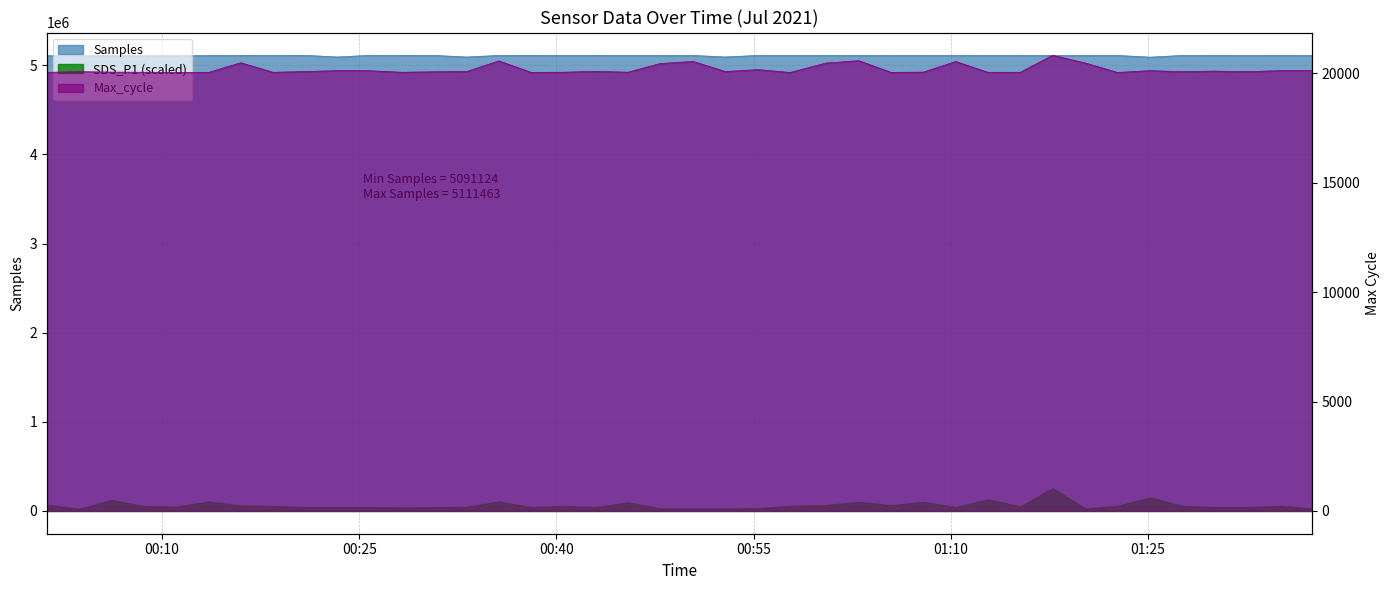

Read the Samples value at 2021/07/01 00:50:24, to the nearest 10.

5109960